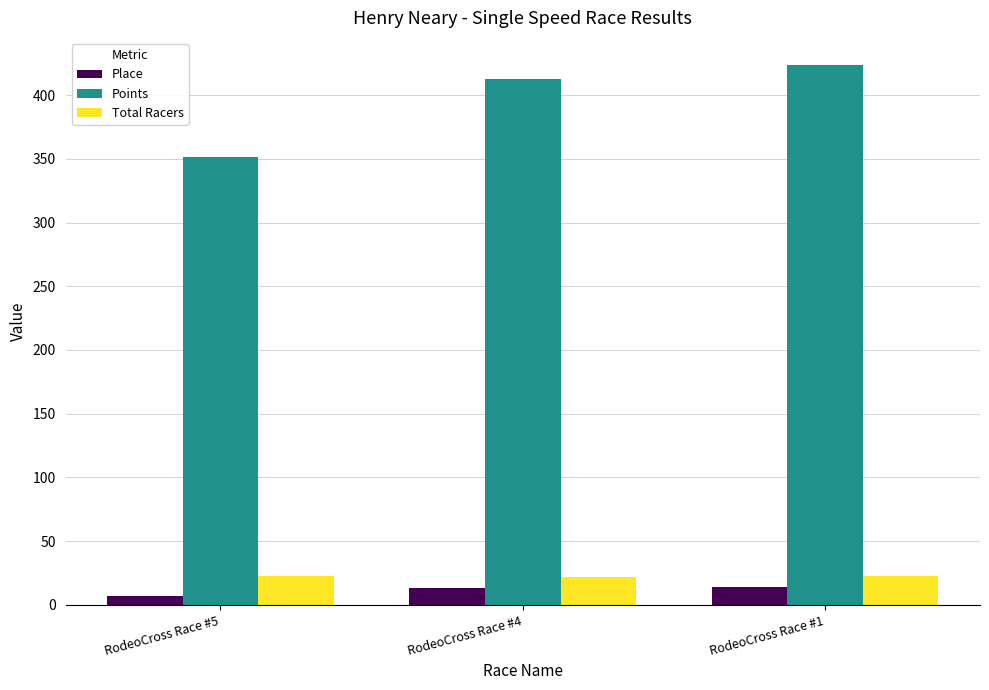

What is the minimum value shown in the chart?

7.0